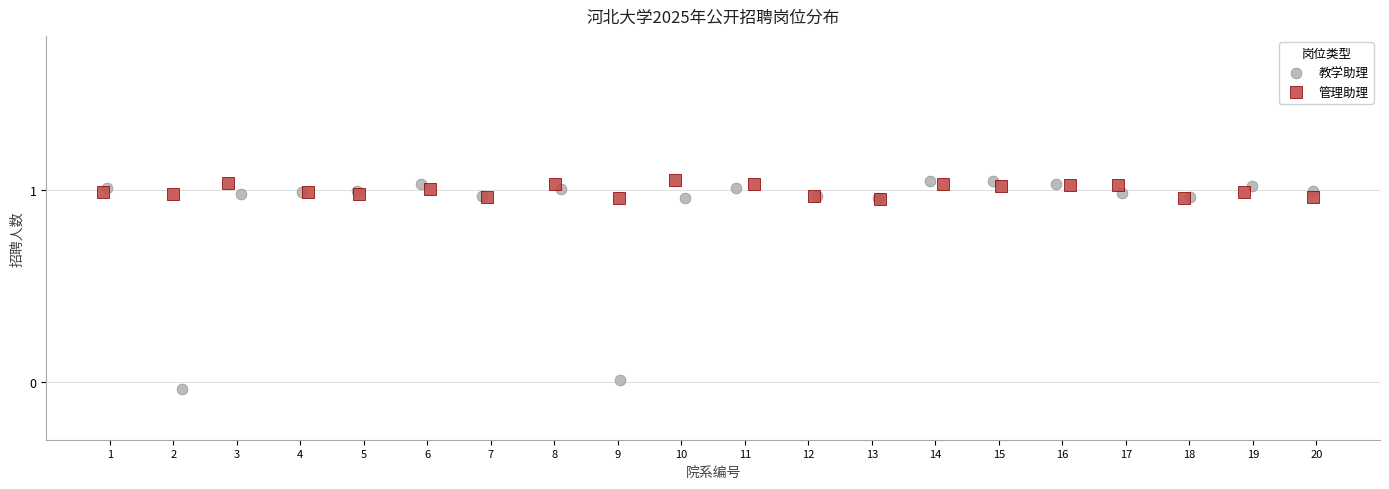

Which series contains the lowest Y value?

教学助理